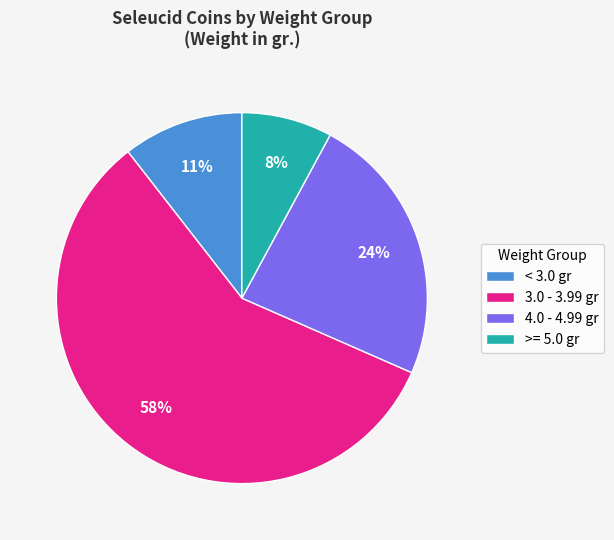

Does 3.0 - 3.99 gr represent more than half of the total?

Yes